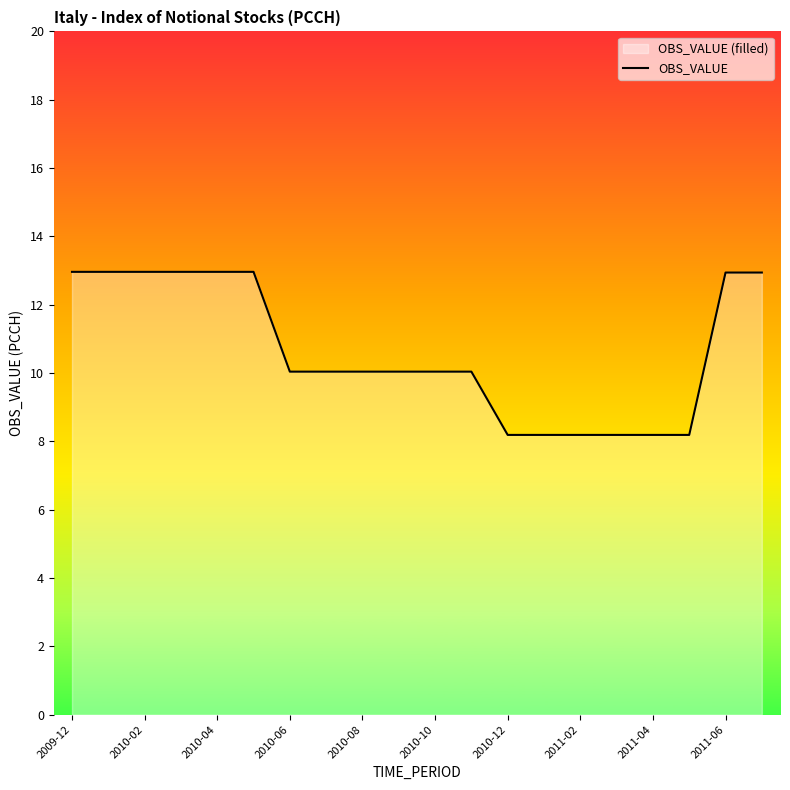

What is the difference between the second highest and minimum values?

4.8